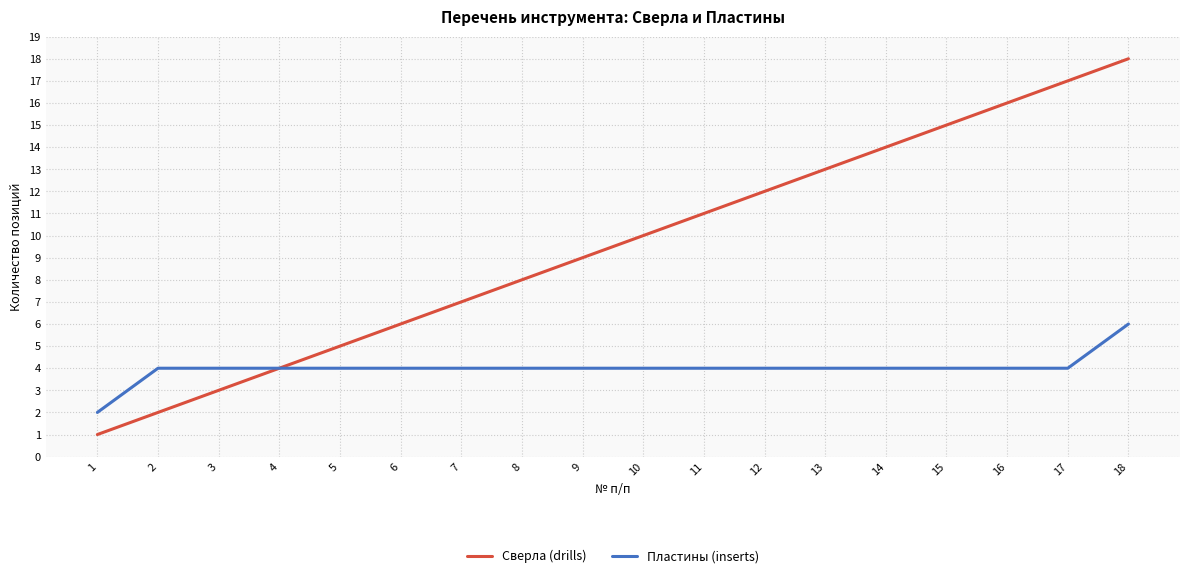

Is it true that Сверла (drills) equals 19 at 13?

False